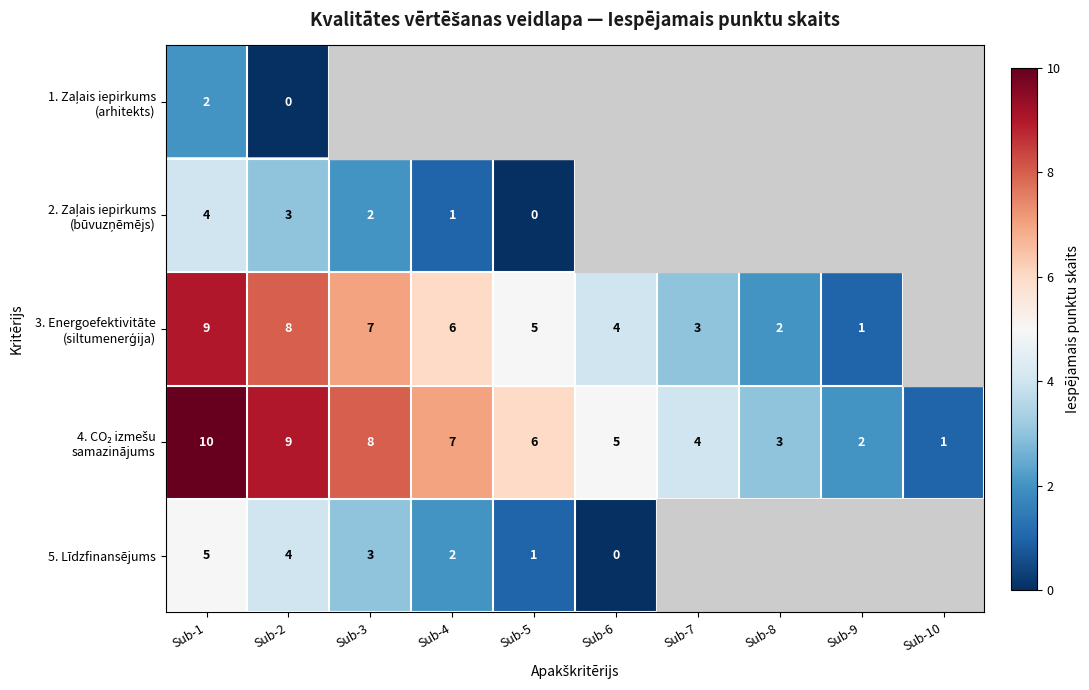

Is it true that 5. Līdzfinansējums equals 6 at Sub-2?

False